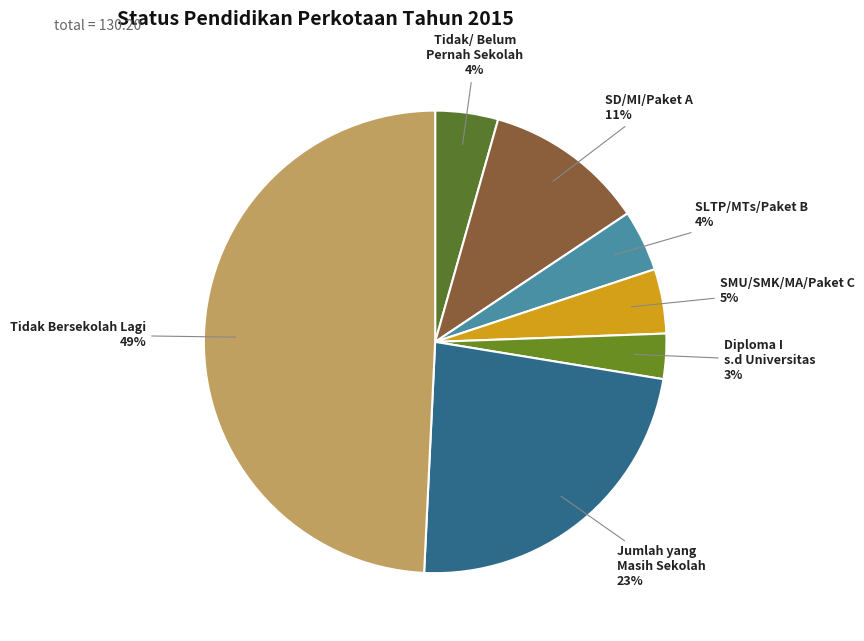

To the nearest percent, what percentage of the pie is SD/MI/Paket A?

11%